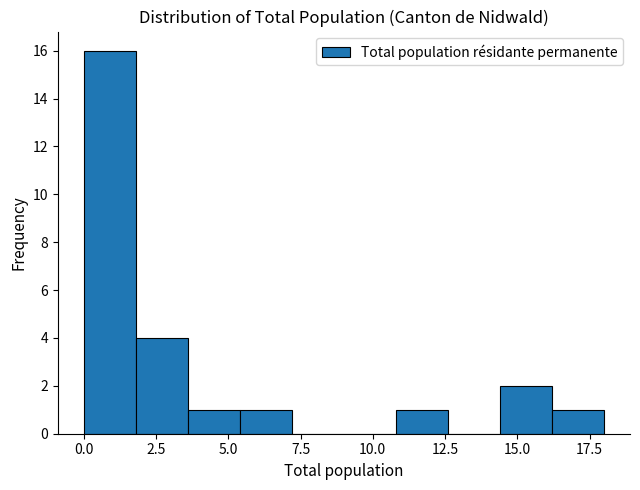

Read against the x-axis, roughly where is the centre of the tallest bar?

1.0